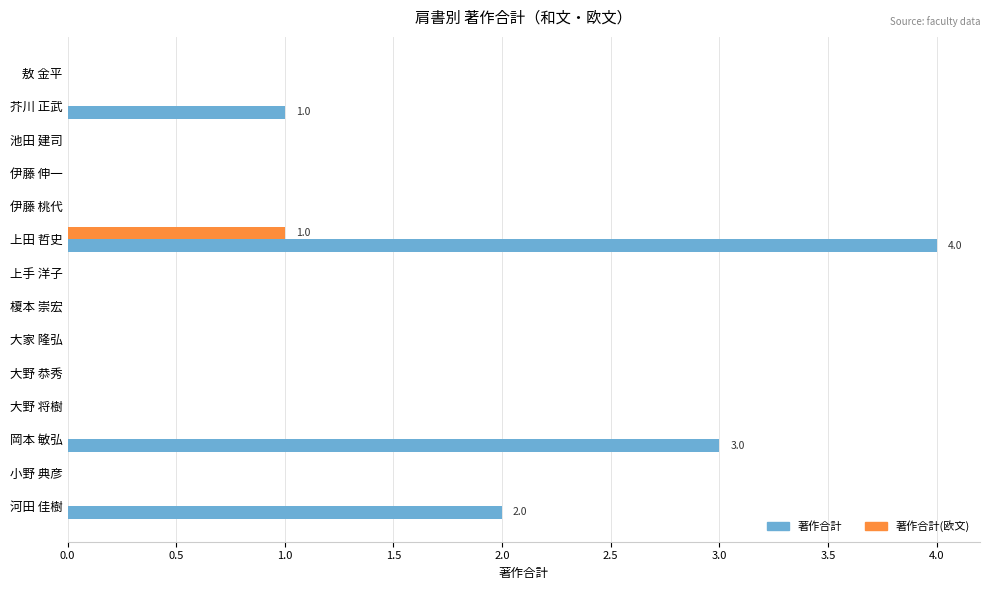

What is the maximum value shown in the chart?

4